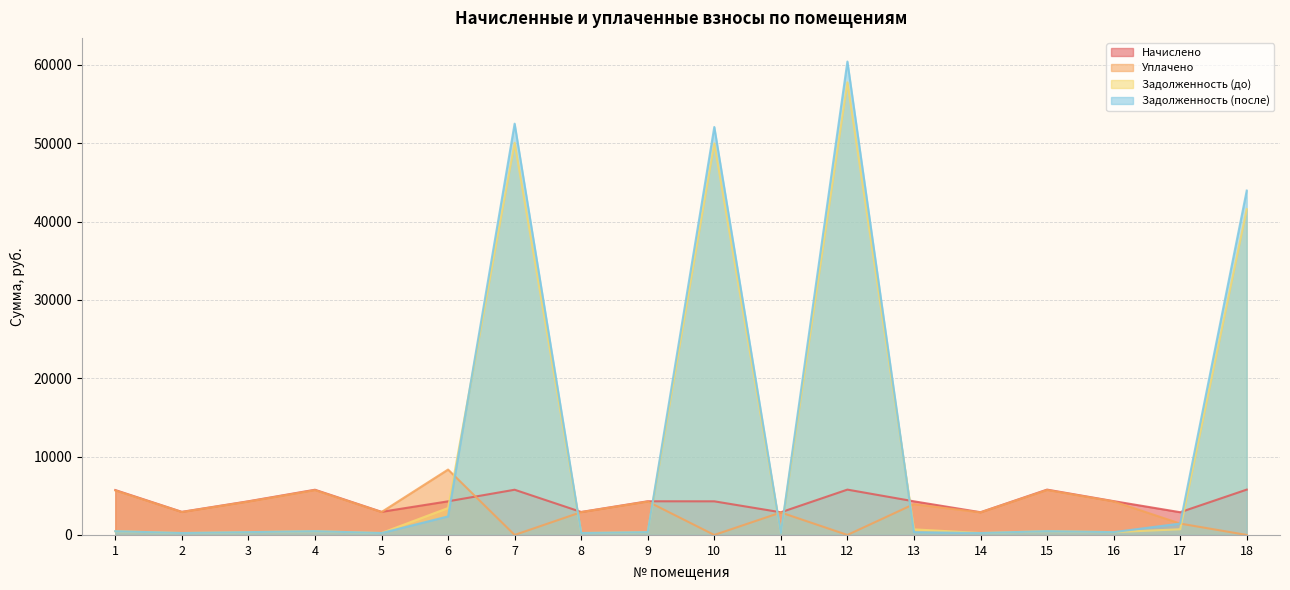

Where is the first local minimum for Задолженность (после)?

2